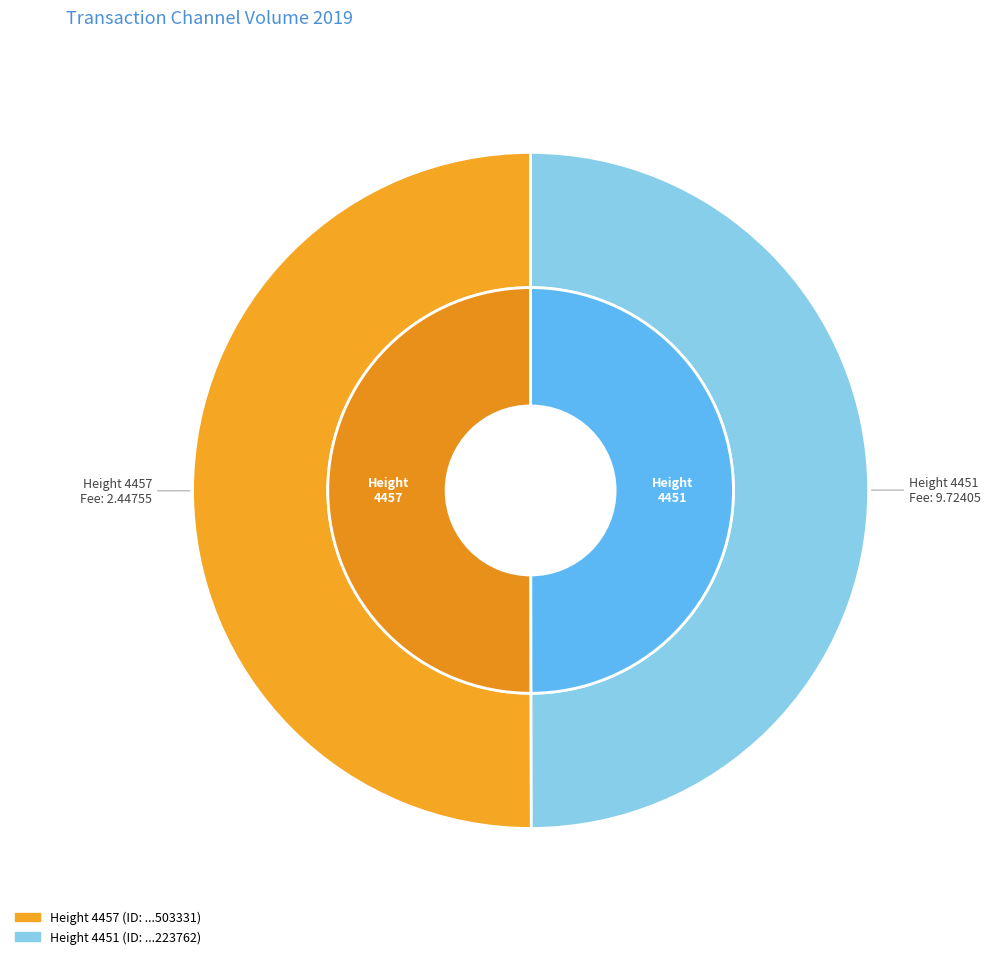

Combined, what portion of the pie is 4451 and 4457?

100.0%